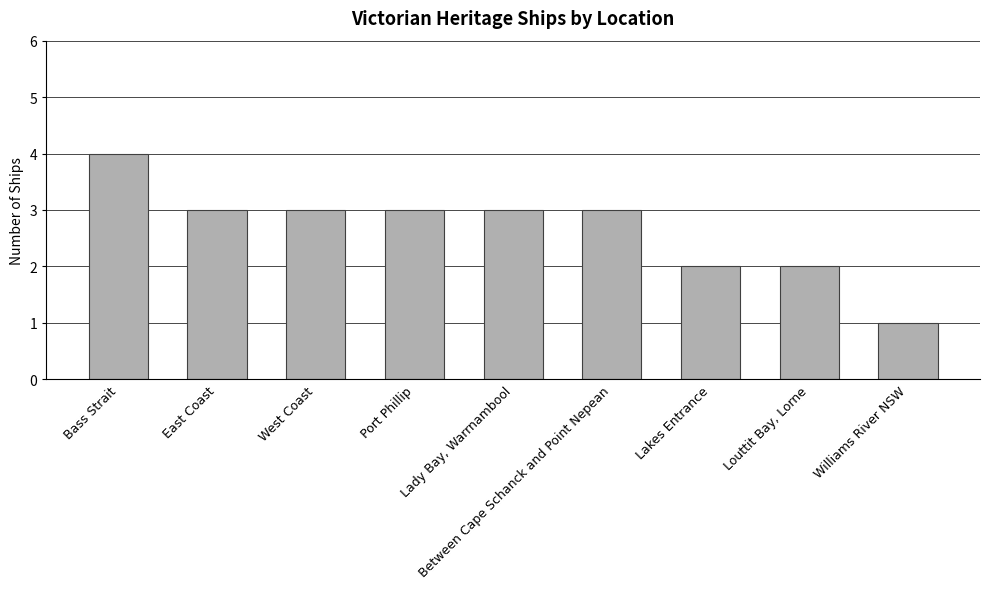

What is the difference between the values at Bass Strait and Port Phillip?

1